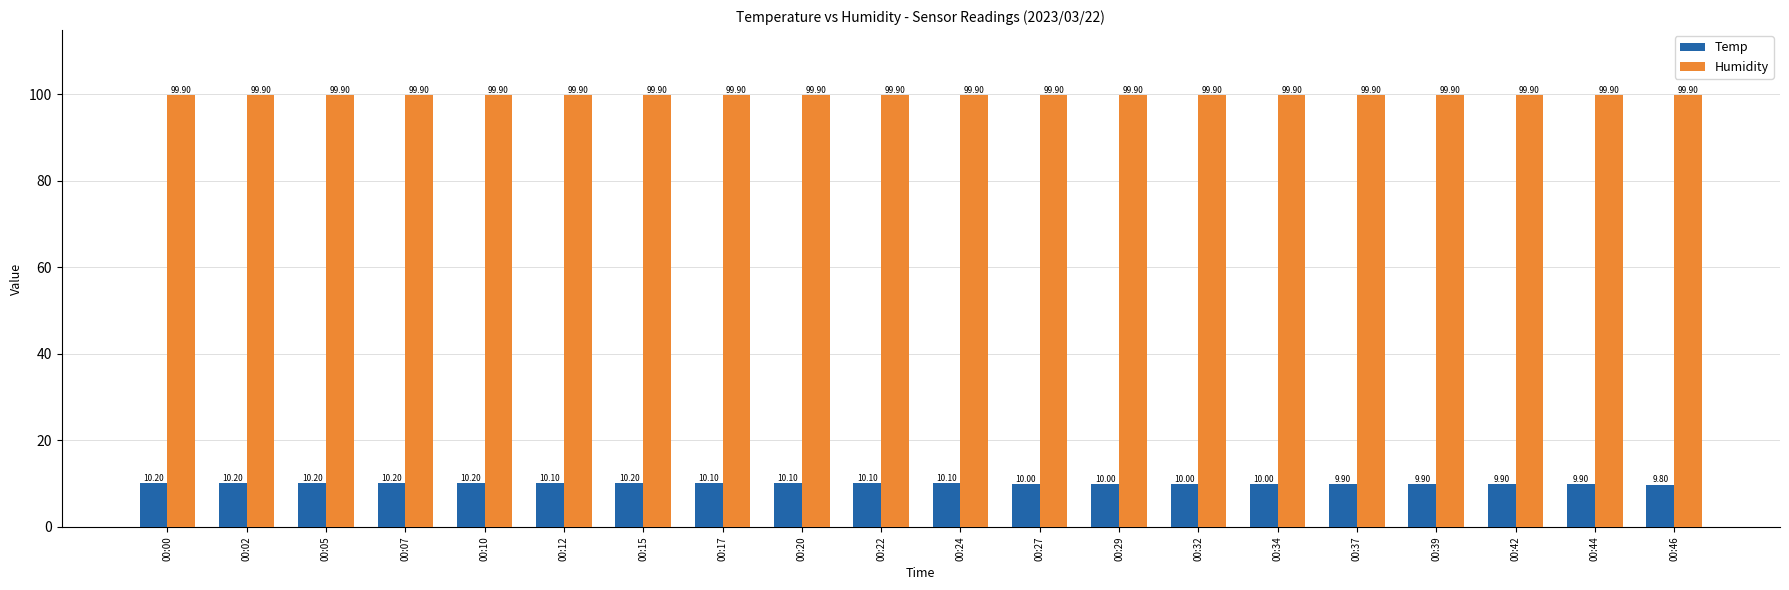

List the series in order of their peak value, highest first.

Humidity, Temp